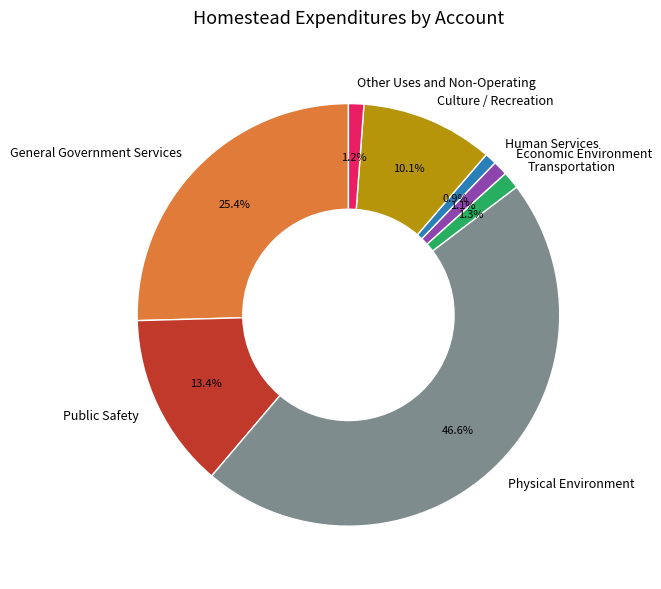

What is the total percentage of Economic Environment and Human Services?

2.0%